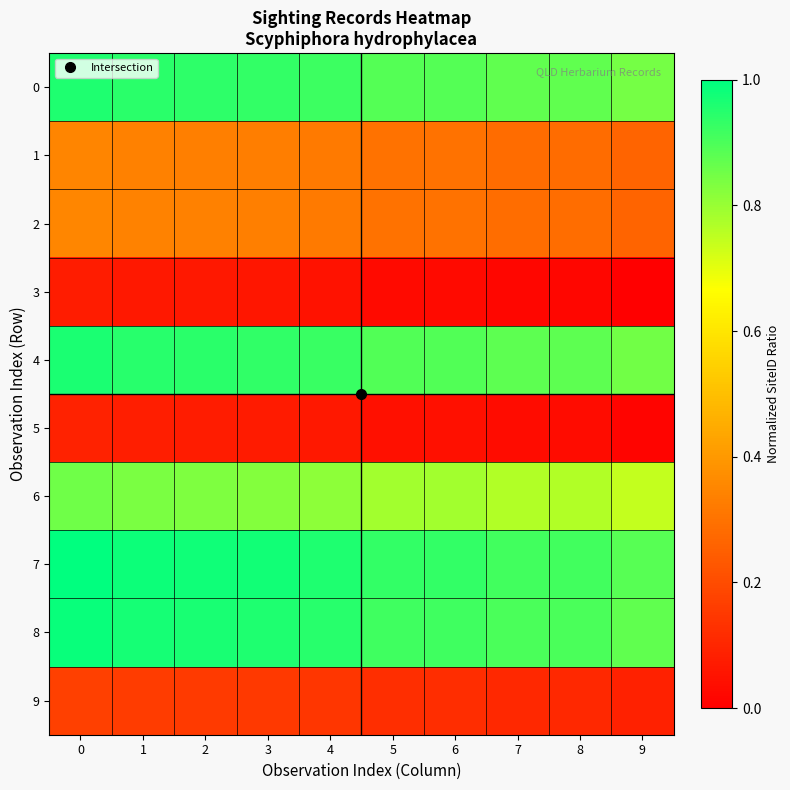

Which series has the largest range (max minus min)?

7